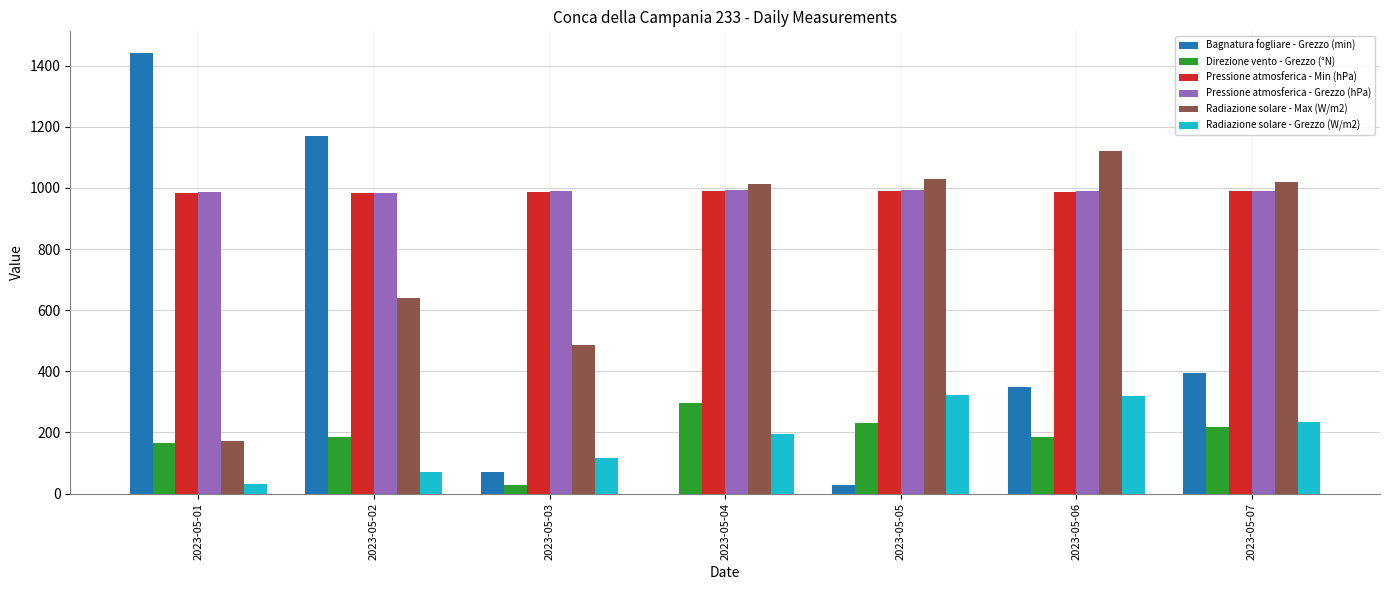

What is the total value across all series at 2023-05-01?

3777.1